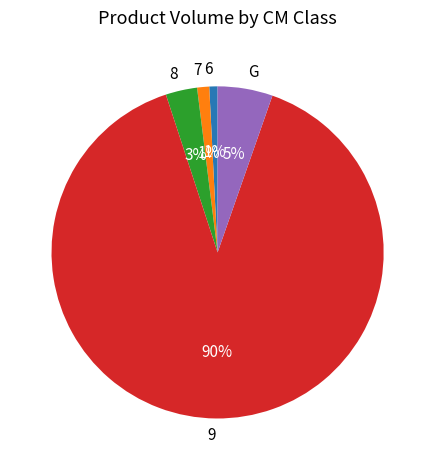

Does 9 account for over 50% of the chart?

Yes